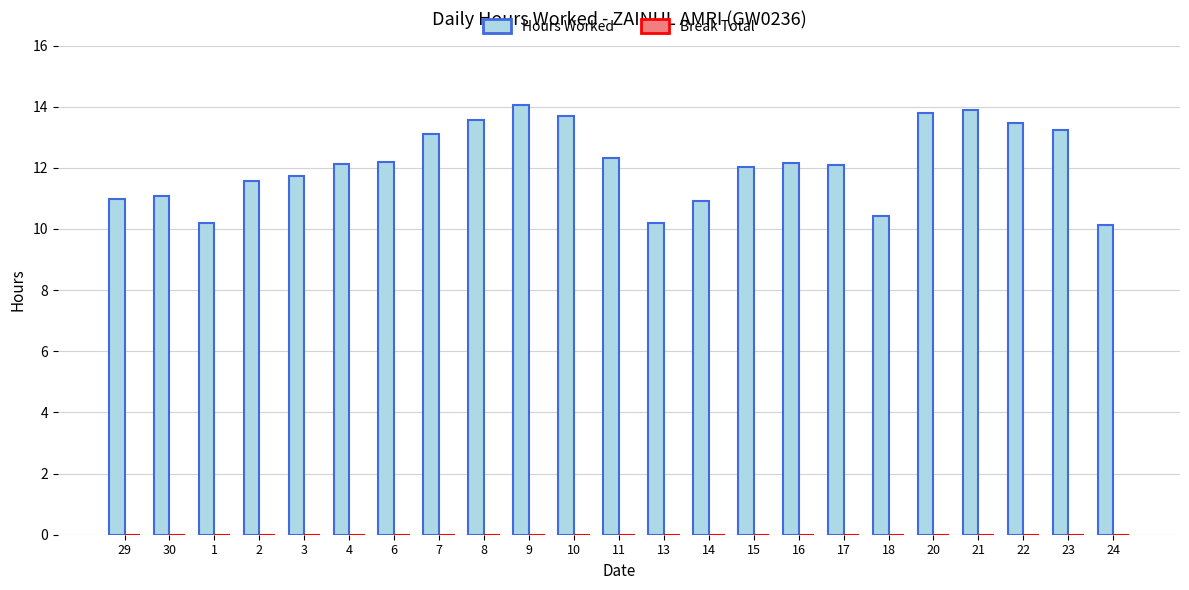

What is the difference between the maximum and second lowest values?

3.9